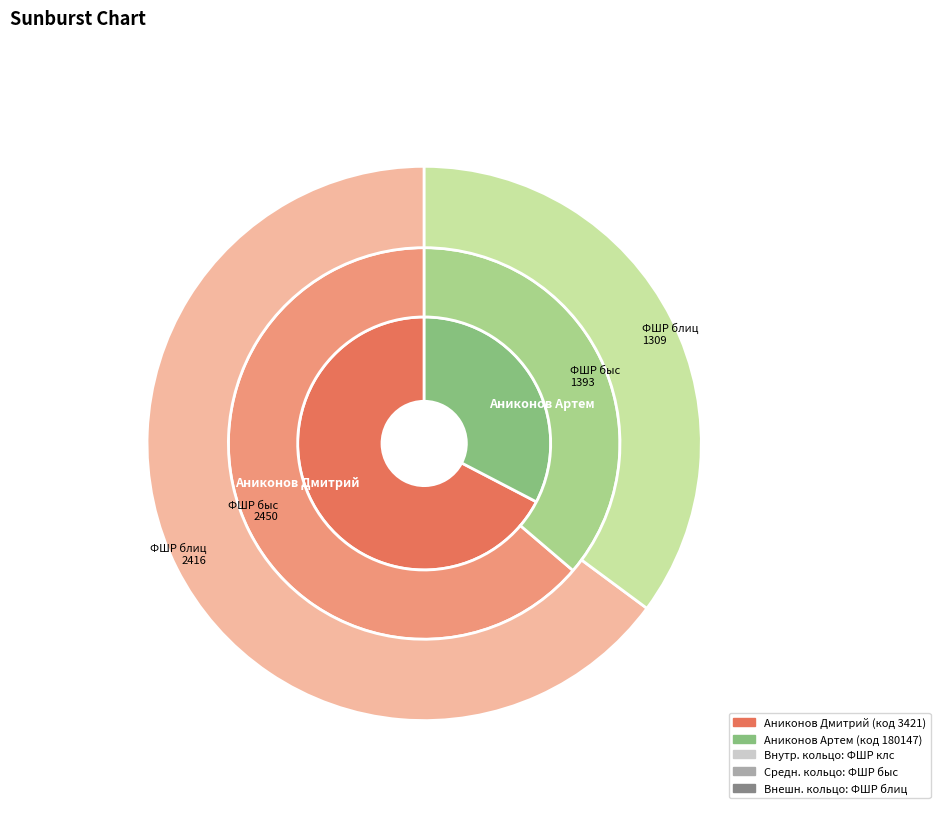

How many segments does this pie chart have?

2